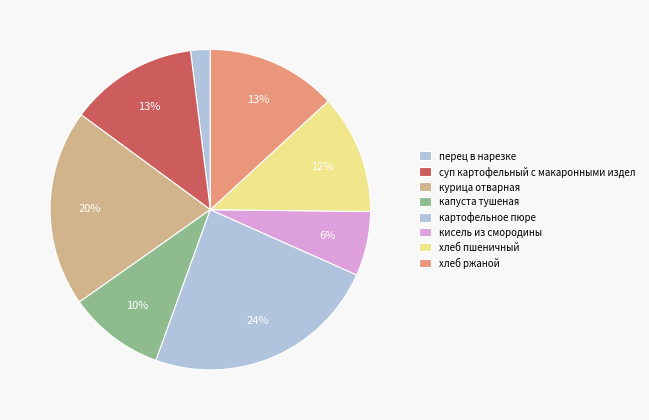

Is хлеб пшеничный the majority of the pie?

No